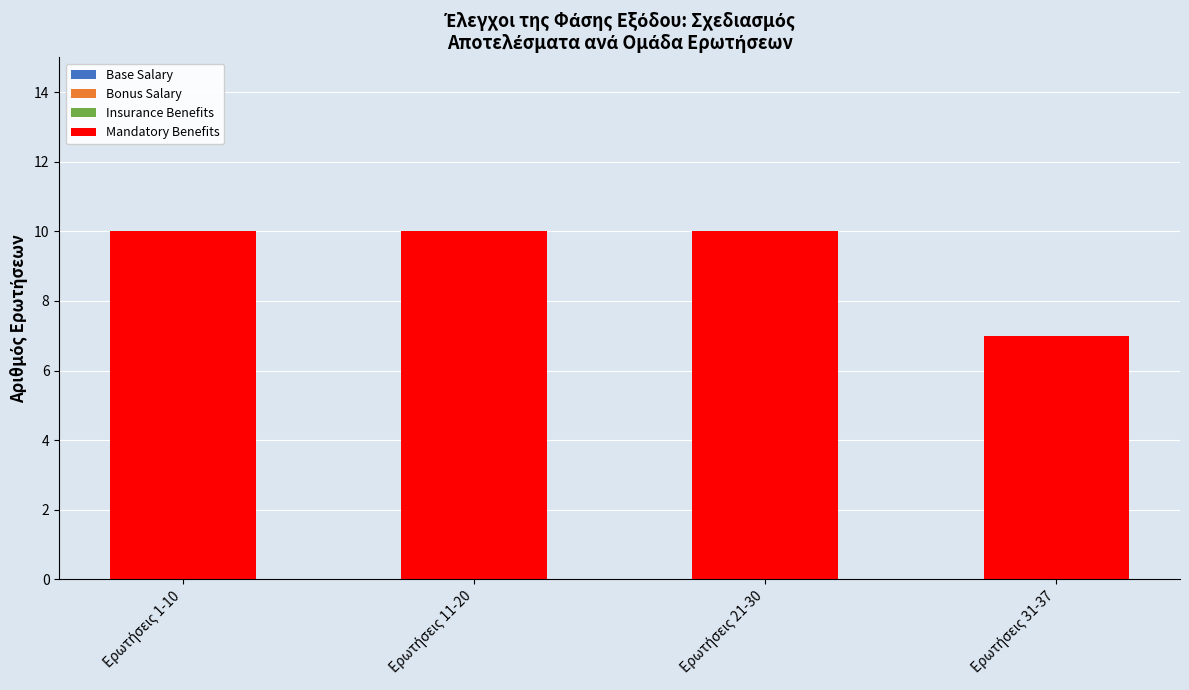

What is the average value?

9